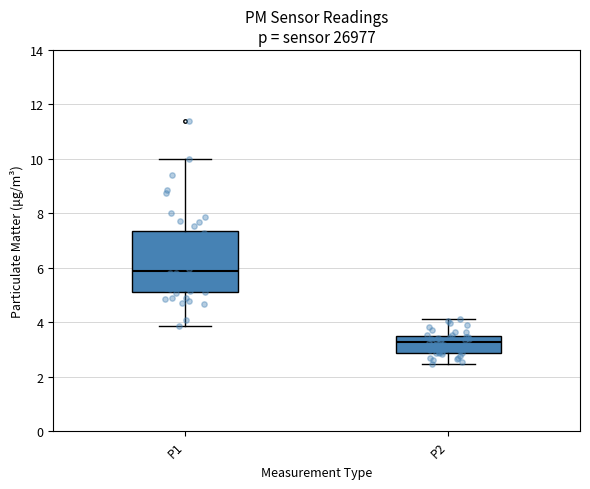

Which box has the lowest median line?

P2